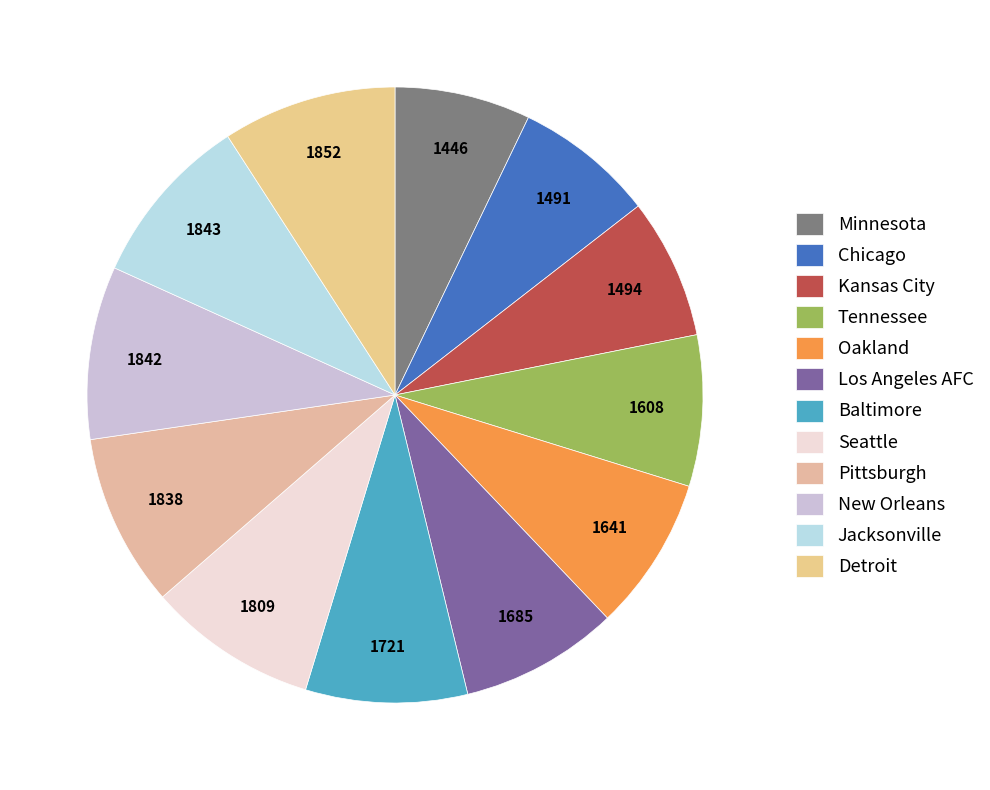

What percentage is NOT represented by Oakland?

91.9%